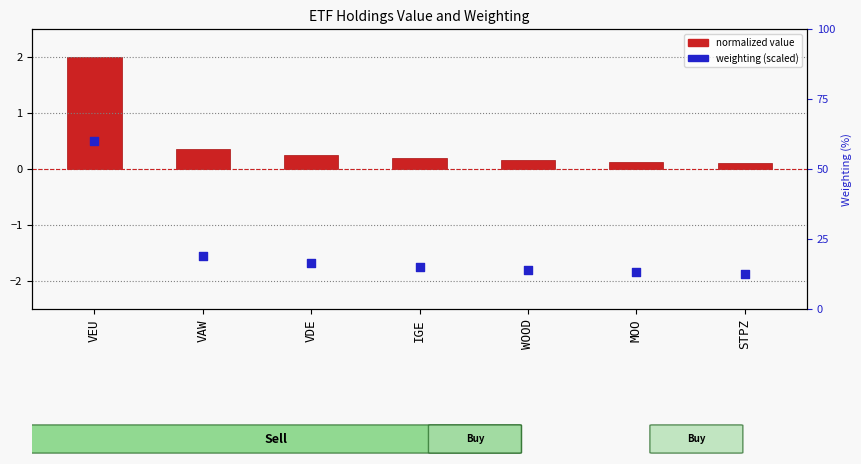

Which series has the largest total across all categories?

normalized value